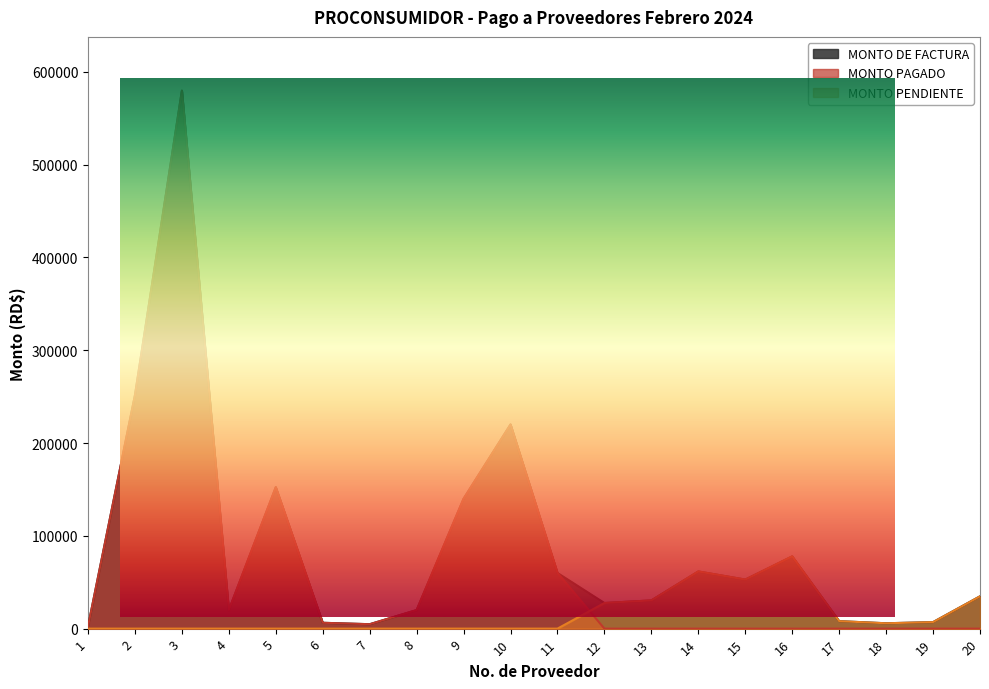

True or false: MONTO PAGADO and MONTO DE FACTURA intersect in this chart.

False